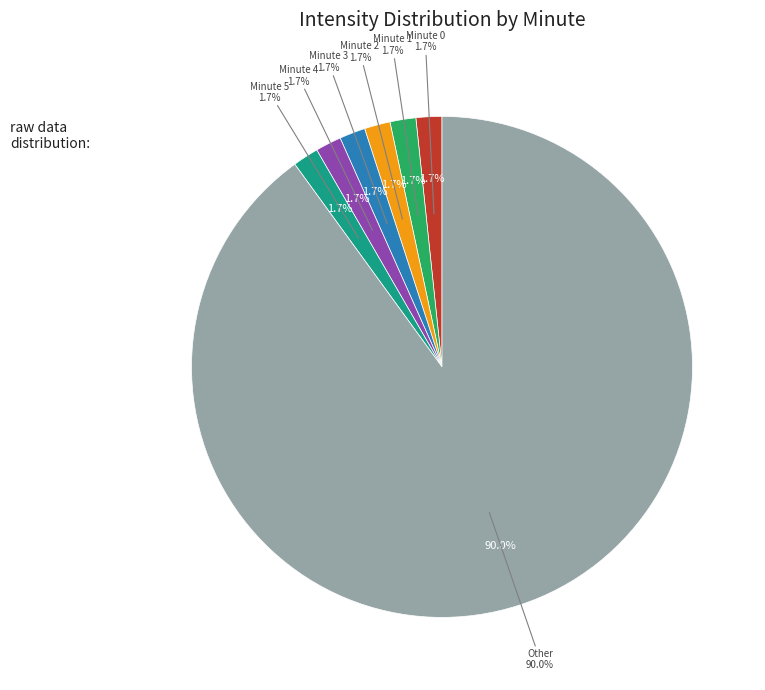

The Minute 3 slice represents 2% of the pie. True or false?

True